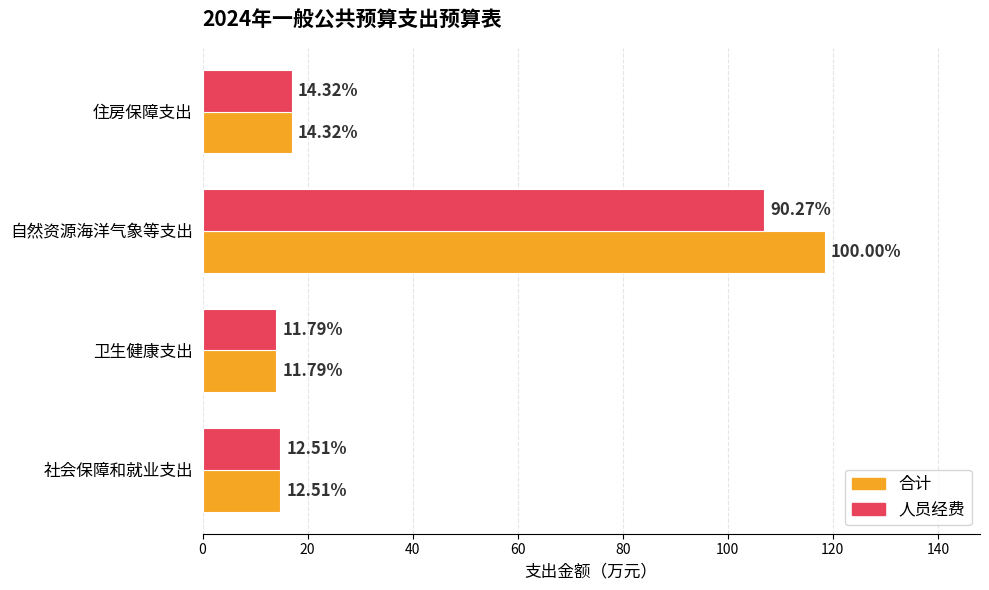

What are all the series names shown in the legend?

合计, 人员经费